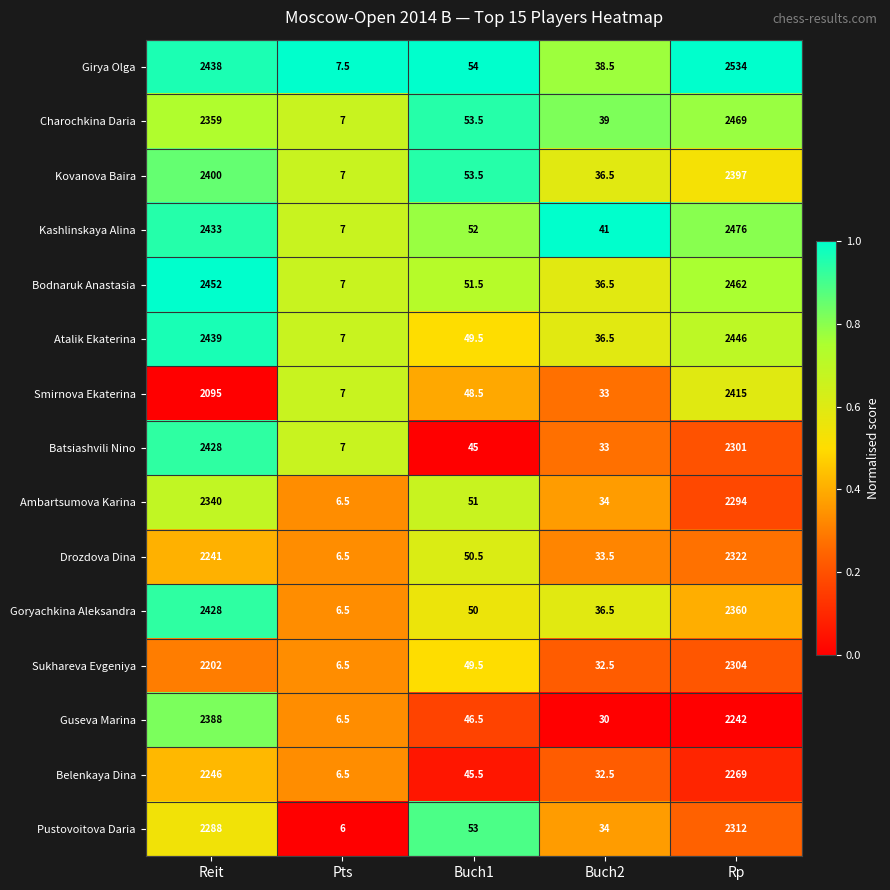

Which label corresponds to the largest value in the chart?

Rp